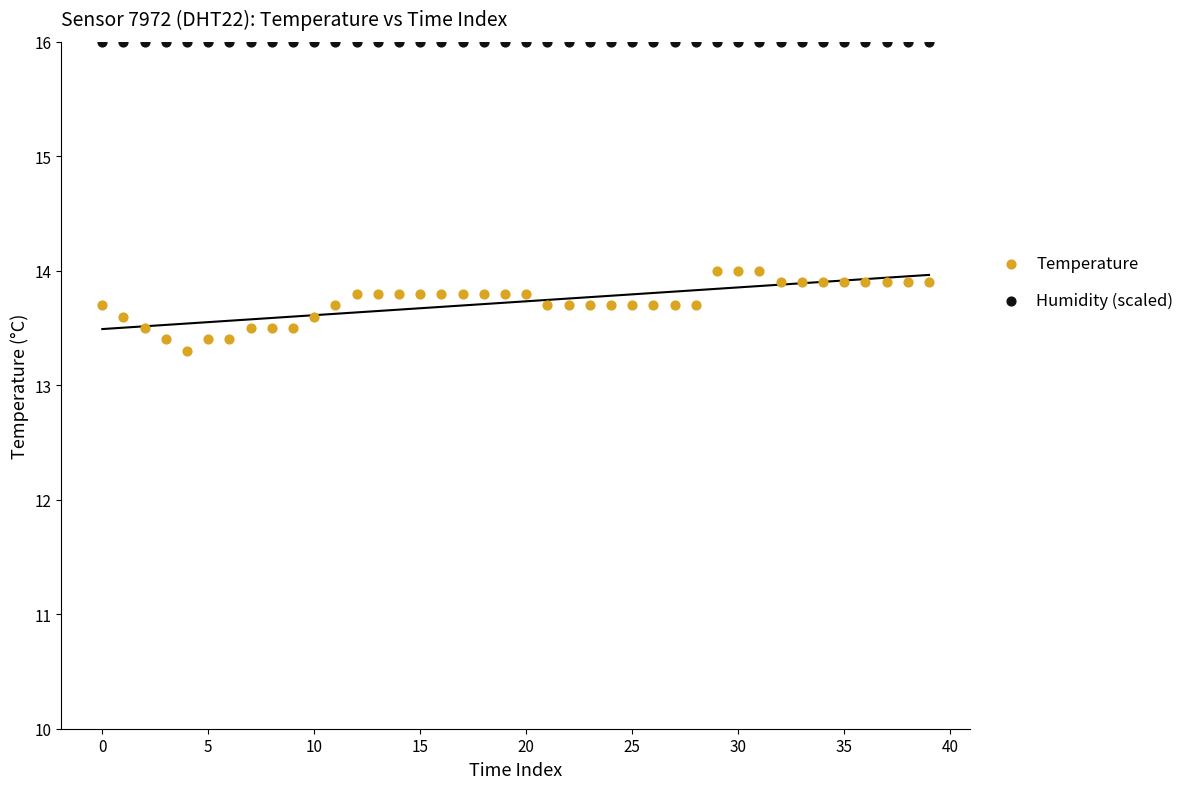

Which series reaches the maximum Y coordinate?

Humidity (scaled)